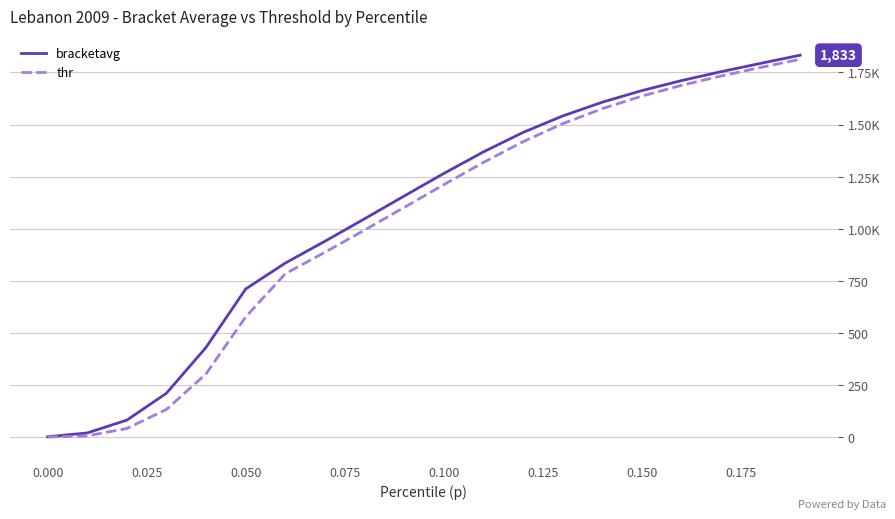

True or false: bracketavg has more than 0 points higher than both neighbors.

False